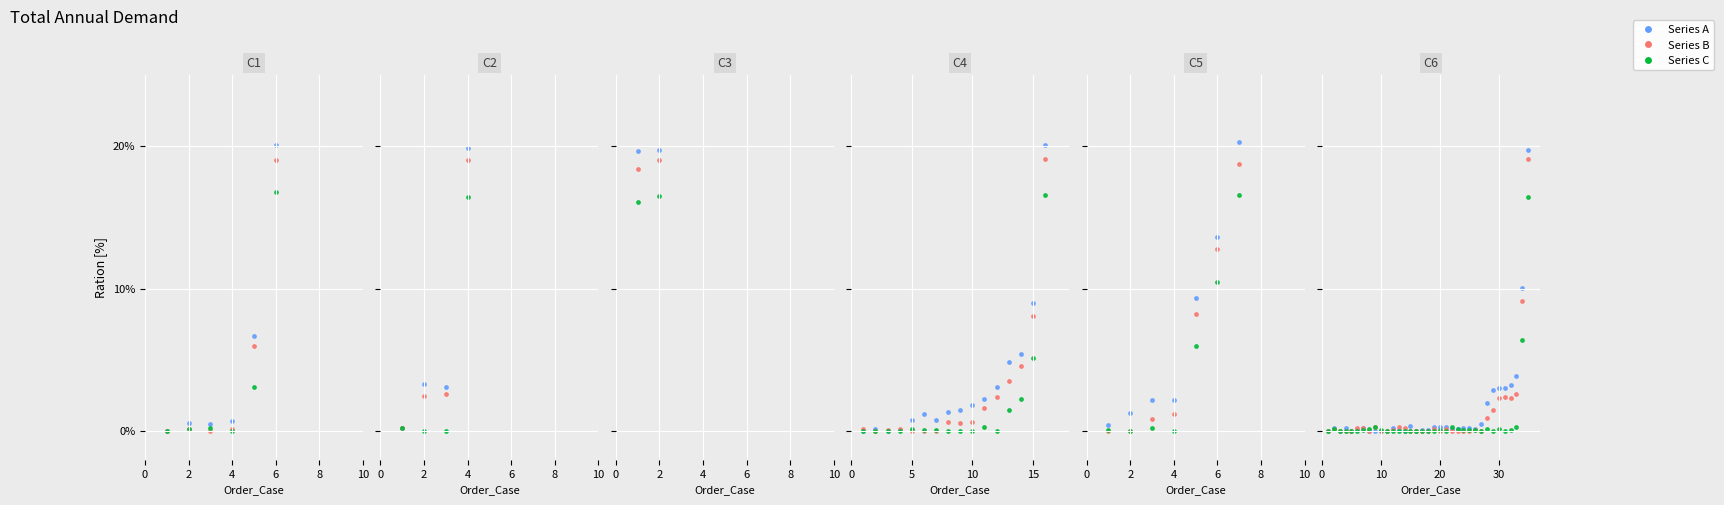

Which series has the largest total across all categories?

Series A